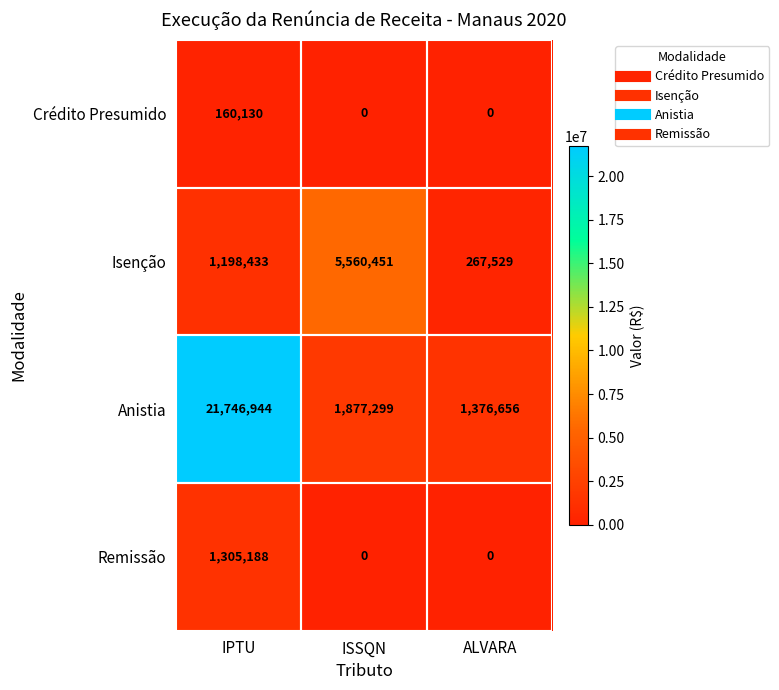

True or false: Crédito Presumido has a value of 275610 at IPTU.

False